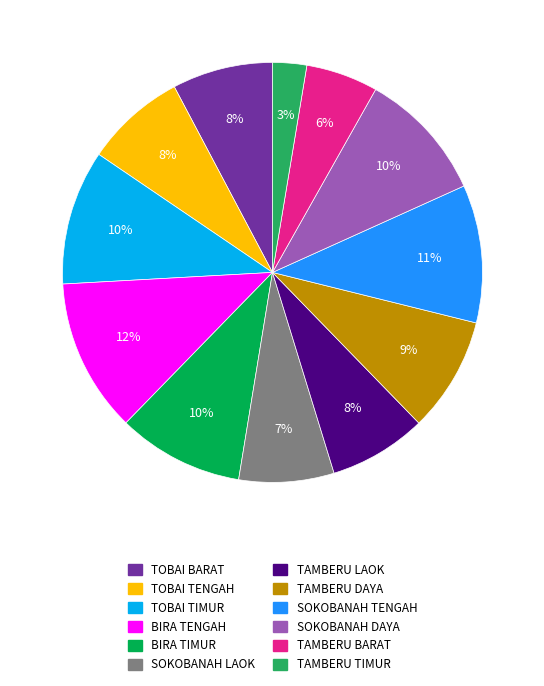

To the nearest percent, what portion does BIRA TIMUR represent?

10%